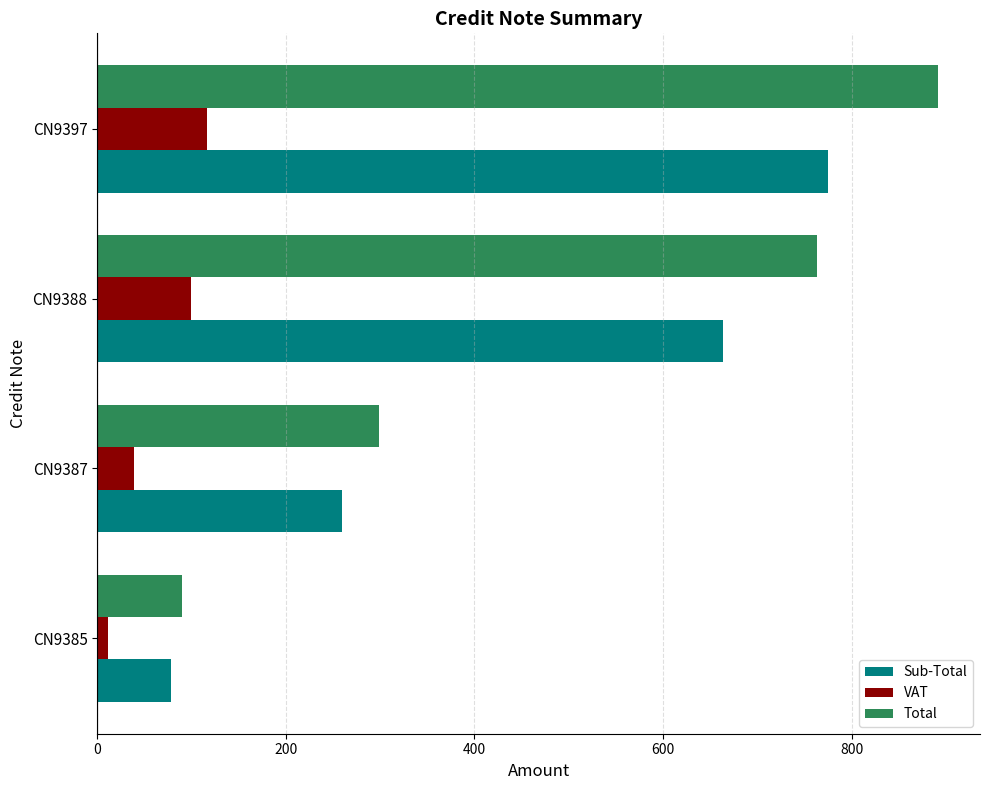

What value does the VAT series have at CN9388?

99.5